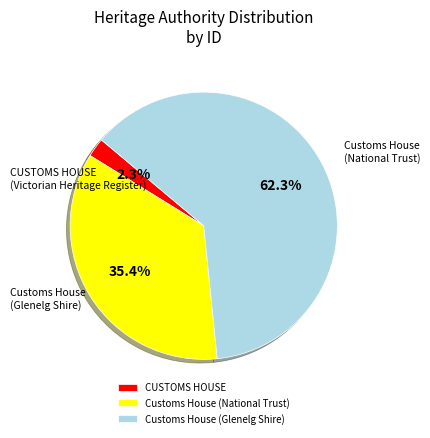

Which category has the biggest portion of the pie?

Customs House (Glenelg Shire)